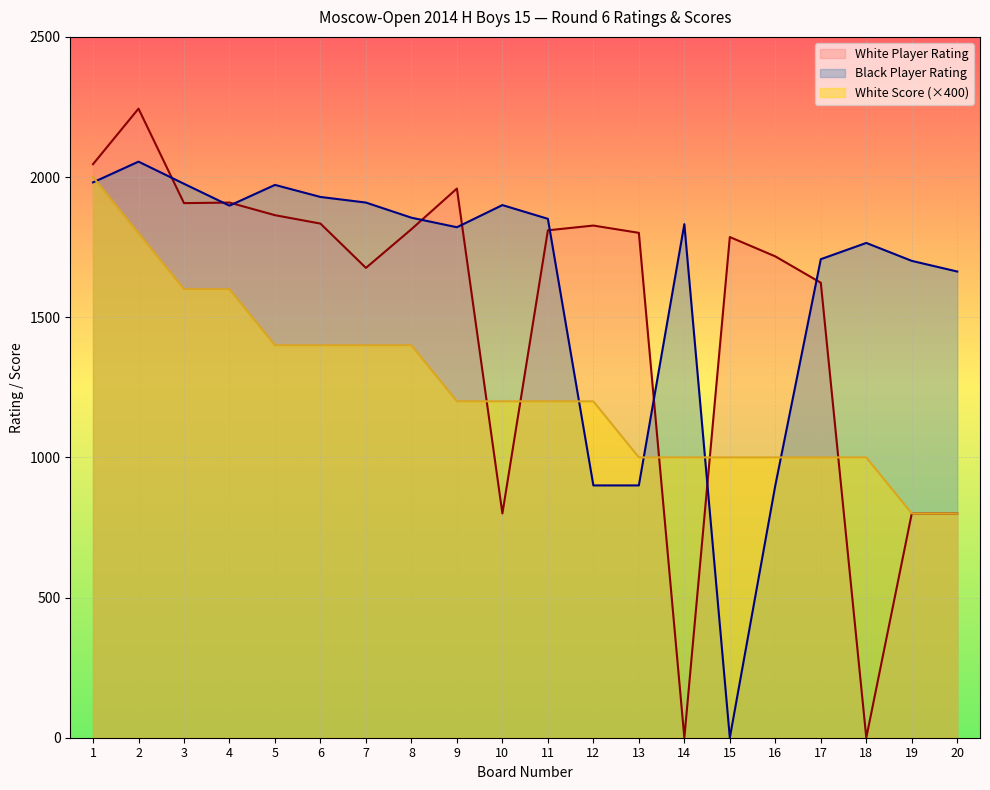

At how many categories does at least one series exceed 1532?

20